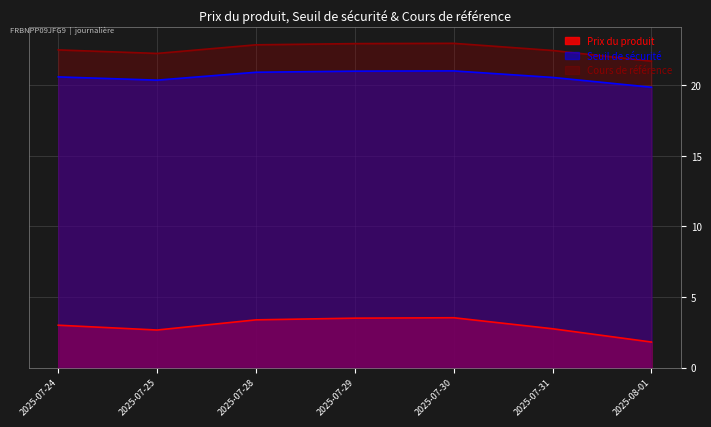

Which series has the widest spread of values?

Prix du produit